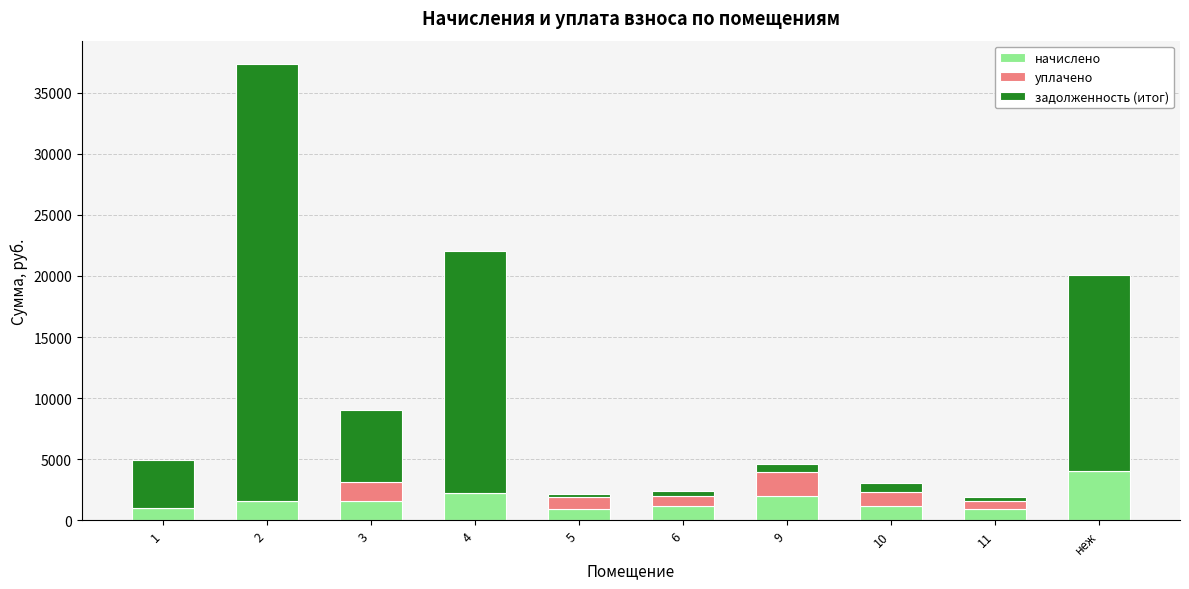

What is the sum of all начислено values?

16682.4